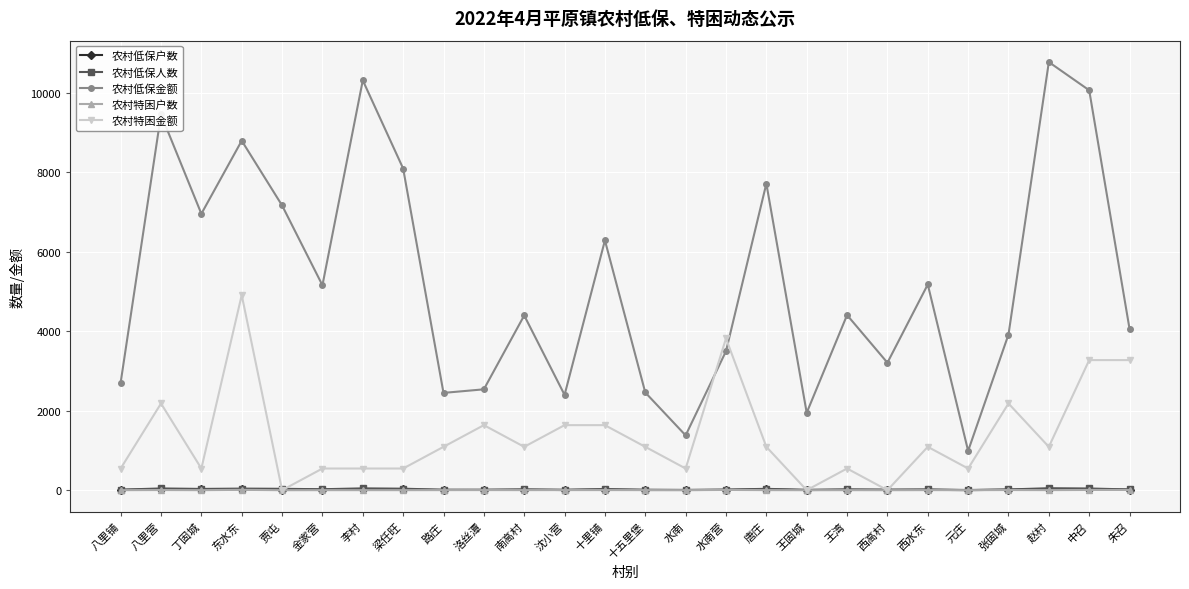

What is the sum of all 农村特困金额 values?

35490